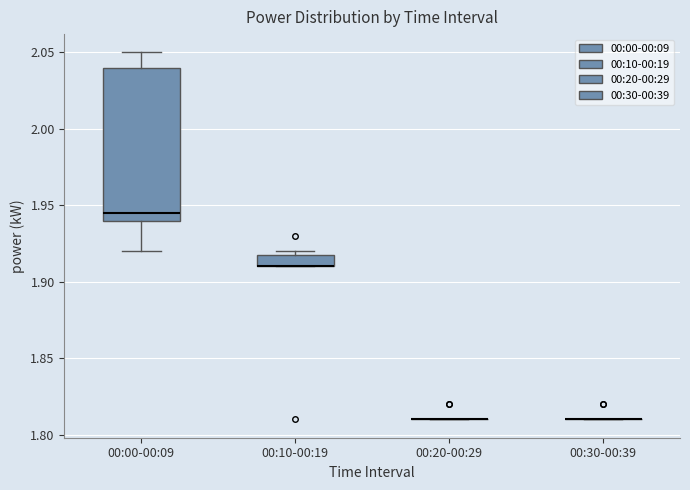

Where is the lower edge of the box for 00:00-00:09 on the y-axis? The values are not printed on the chart, so give them approximately, as read against the axis.

1.940